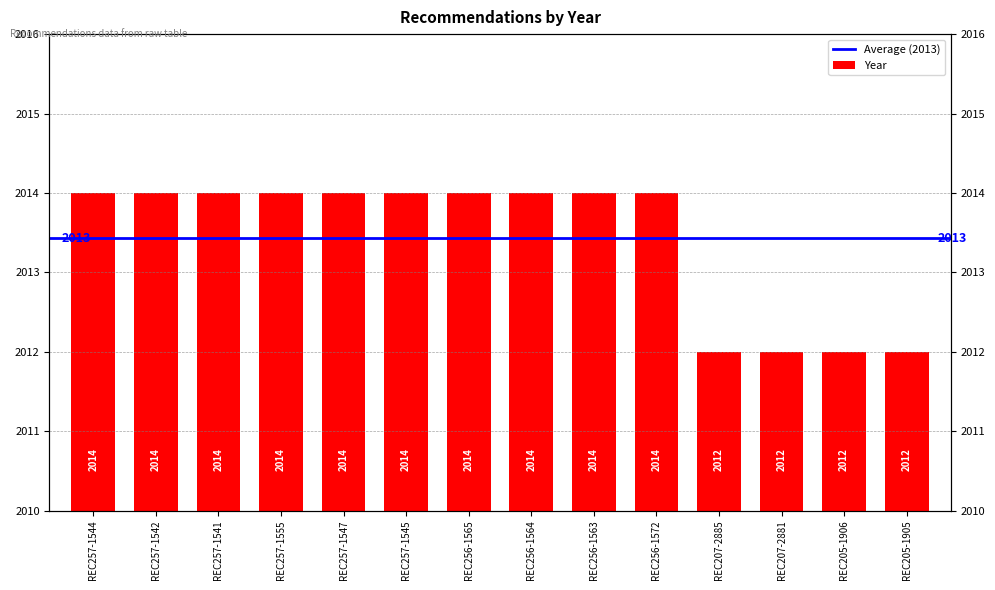

Rank the categories by value from lowest to highest.

REC207-2885, REC207-2881, REC205-1906, REC205-1905, REC257-1544, REC257-1542, REC257-1541, REC257-1555, REC257-1547, REC257-1545, REC256-1565, REC256-1564, REC256-1563, REC256-1572